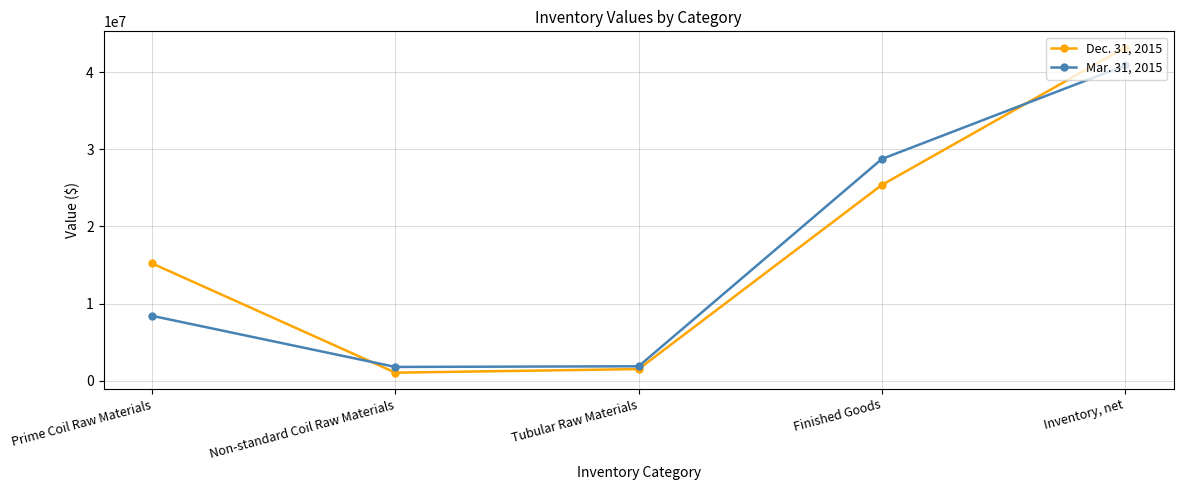

At how many categories does at least one series exceed 25247011?

2